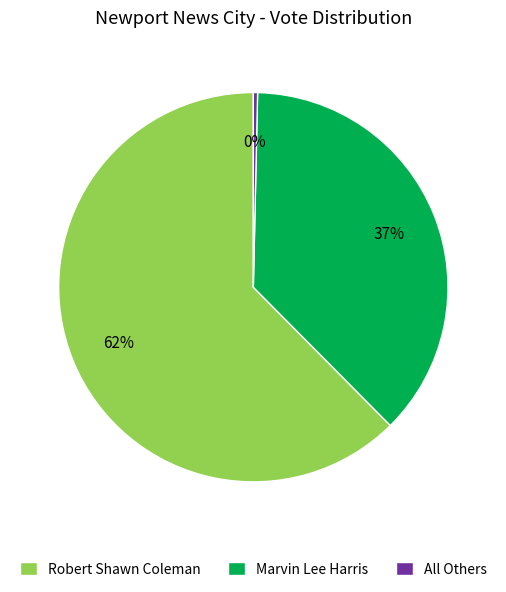

Is there any slice that represents more than half of the pie?

Yes